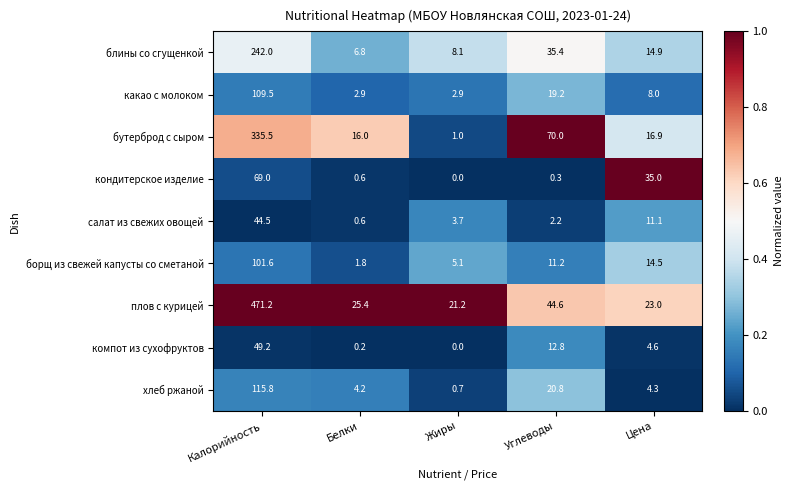

List the series in order of their peak value, highest first.

плов с курицей, бутерброд с сыром, блины со сгущенкой, хлеб ржаной, какао с молоком, борщ из свежей капусты со сметаной, кондитерское изделие, компот из сухофруктов, салат из свежих овощей